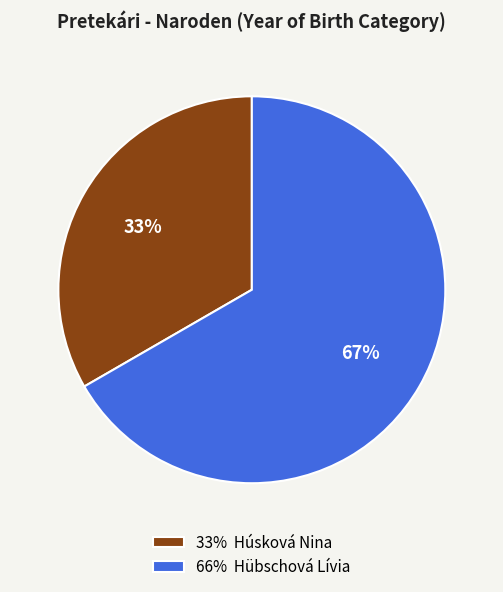

Is it true that 33% Húsková Nina is 33% of the pie?

True